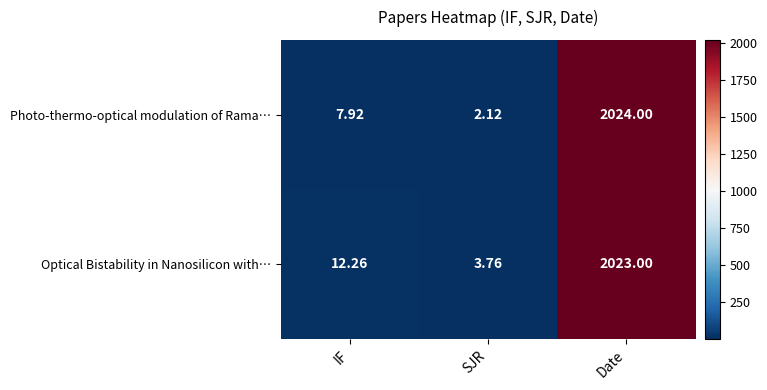

At which label is Optical Bistability in Nanosilicon with… closest to 1013?

IF